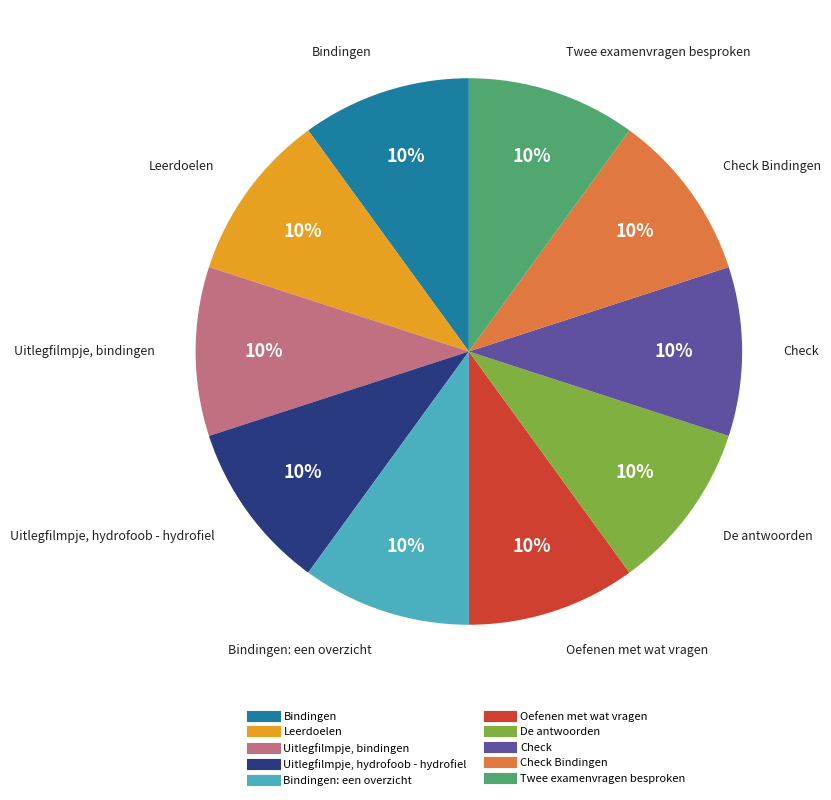

Does any single category account for the majority?

No